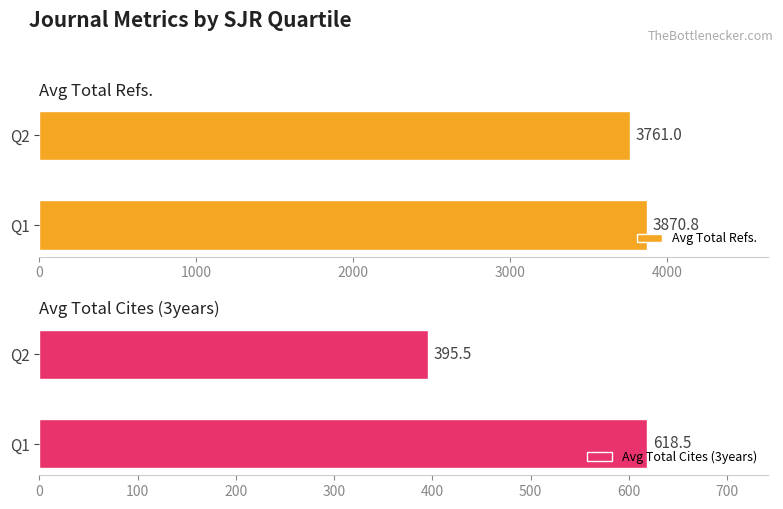

Which category has the lowest value in the Avg Total Cites (3years) series?

Q2